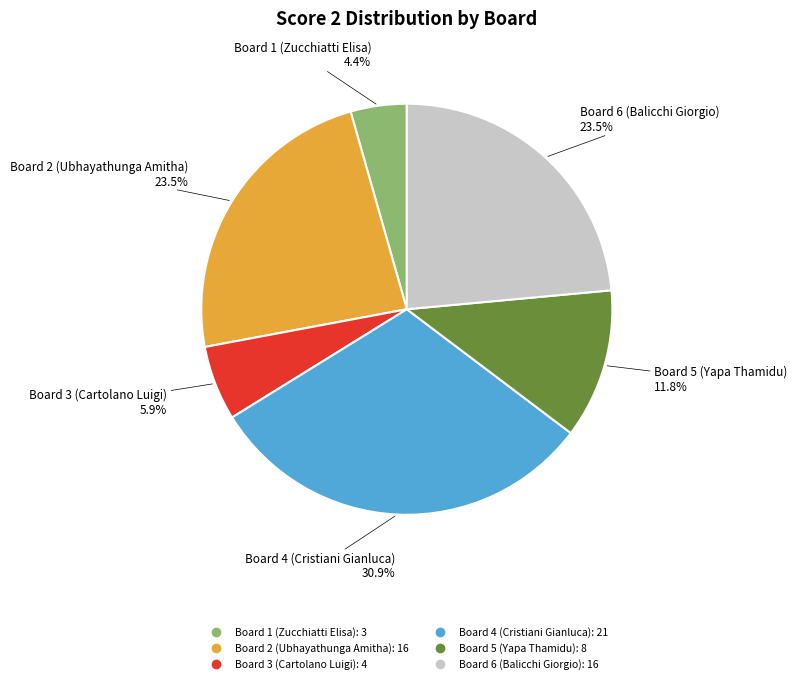

Is there any slice that represents more than half of the pie?

No